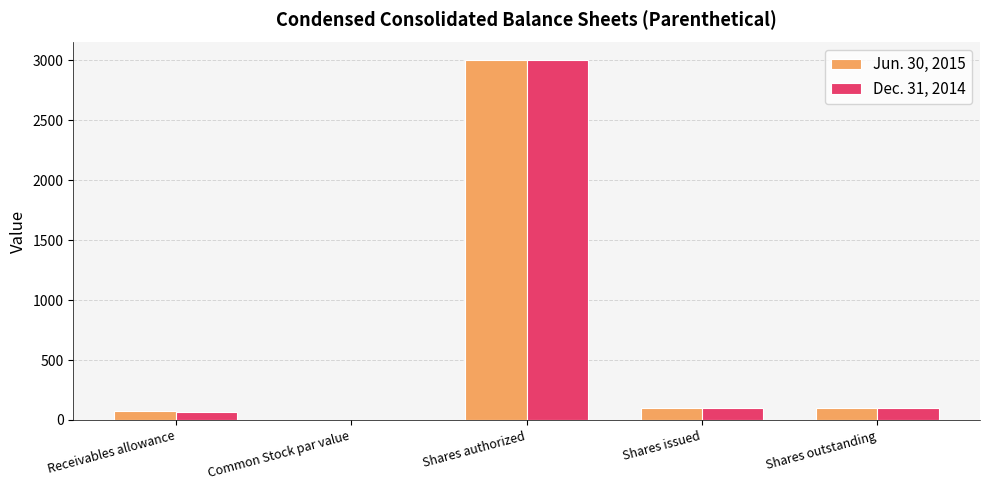

How many series are shown in this chart?

2